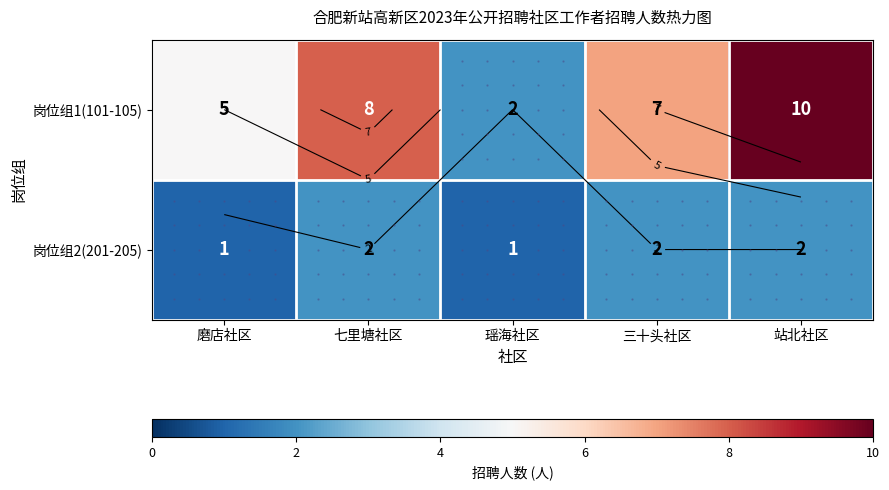

What is the total value across all series at 三十头社区?

9